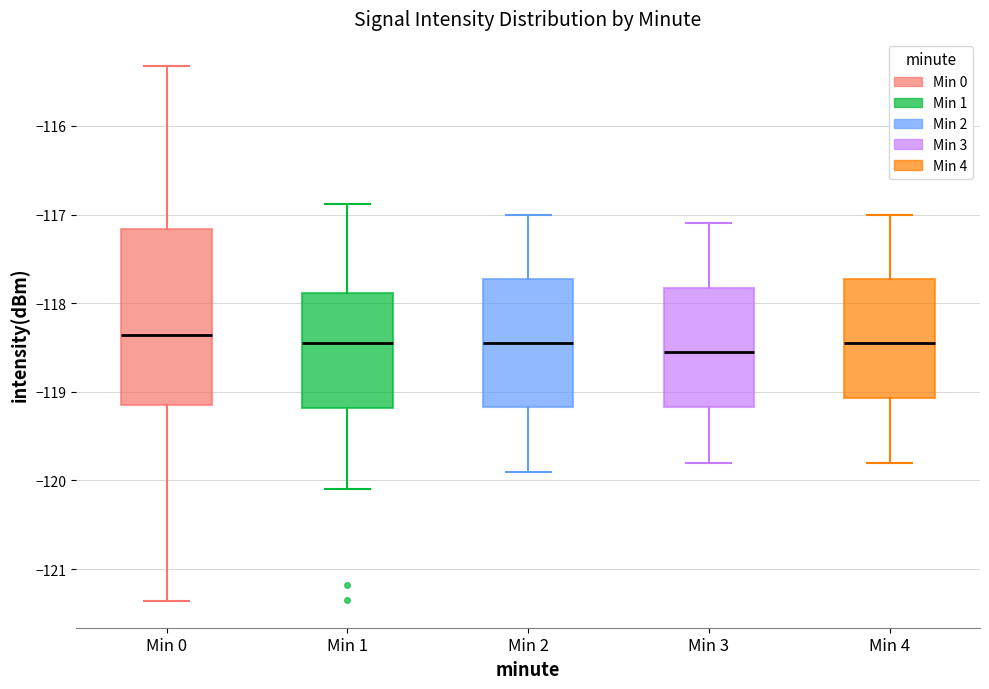

Reading left to right, transcribe this box plot: for each box, give where its median line is, the range the box spans, and where its two whiskers end, as read against the y-axis. The values are not printed on the chart, so give them approximately, as read against the axis.

Min 0: median -118.4, box -119.2 to -117.2, whiskers -121.4 to -115.3
Min 1: median -118.4, box -119.2 to -117.9, whiskers -120.1 to -116.9
Min 2: median -118.4, box -119.2 to -117.7, whiskers -119.9 to -117.0
Min 3: median -118.5, box -119.2 to -117.8, whiskers -119.8 to -117.1
Min 4: median -118.4, box -119.1 to -117.7, whiskers -119.8 to -117.0